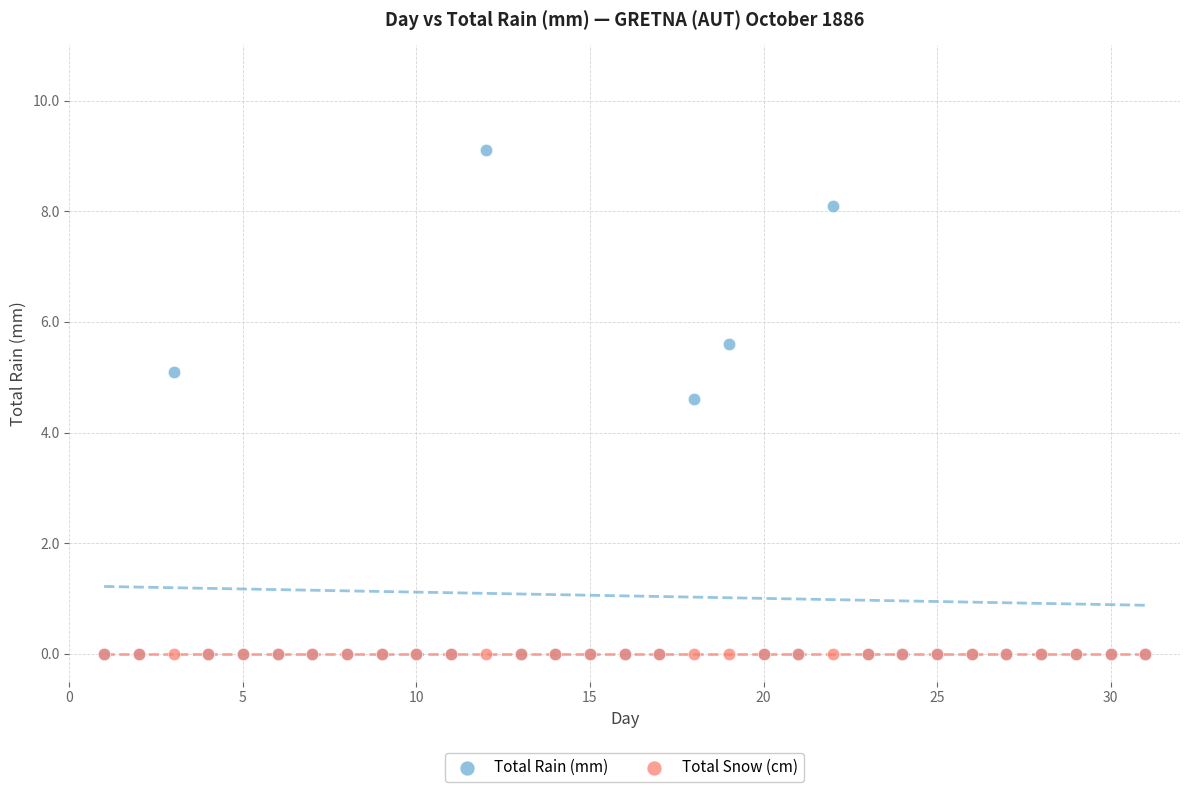

Across all series, what Y value is closest to 4?

4.6